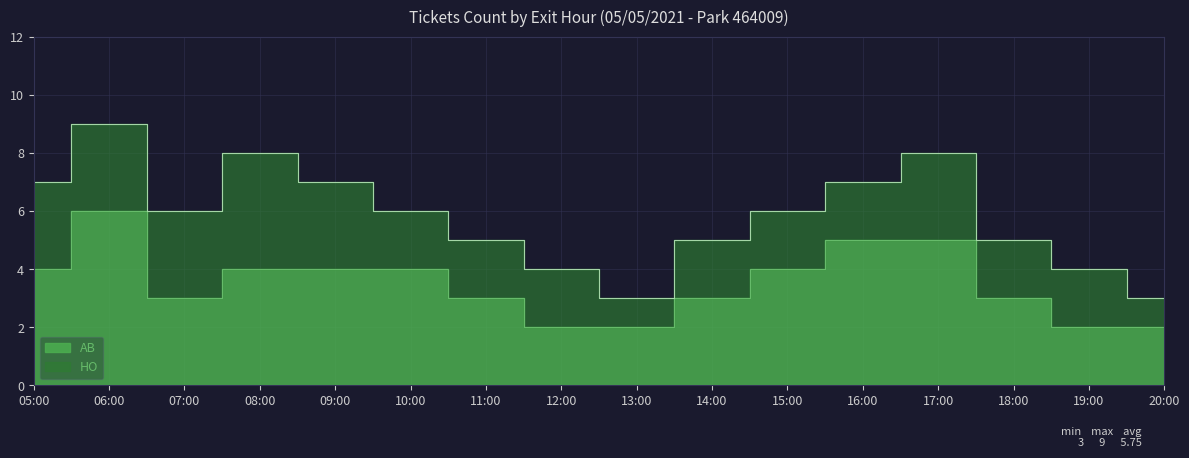

List the labels in order of value, largest first.

06:00, 08:00, 17:00, 05:00, 09:00, 16:00, 07:00, 10:00, 15:00, 11:00, 14:00, 18:00, 12:00, 19:00, 13:00, 20:00